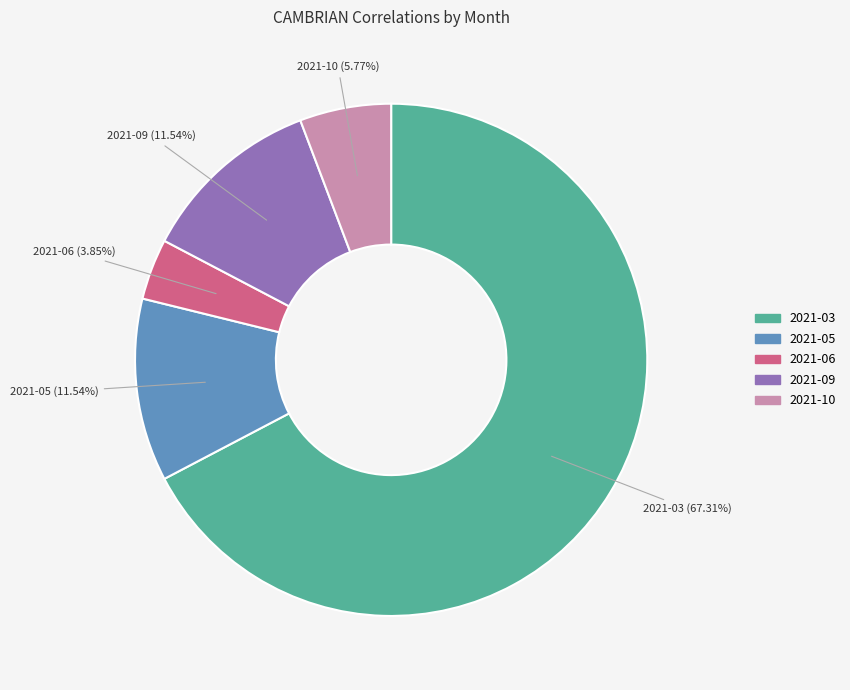

Is it true that 2021-10 is 6% of the pie?

True